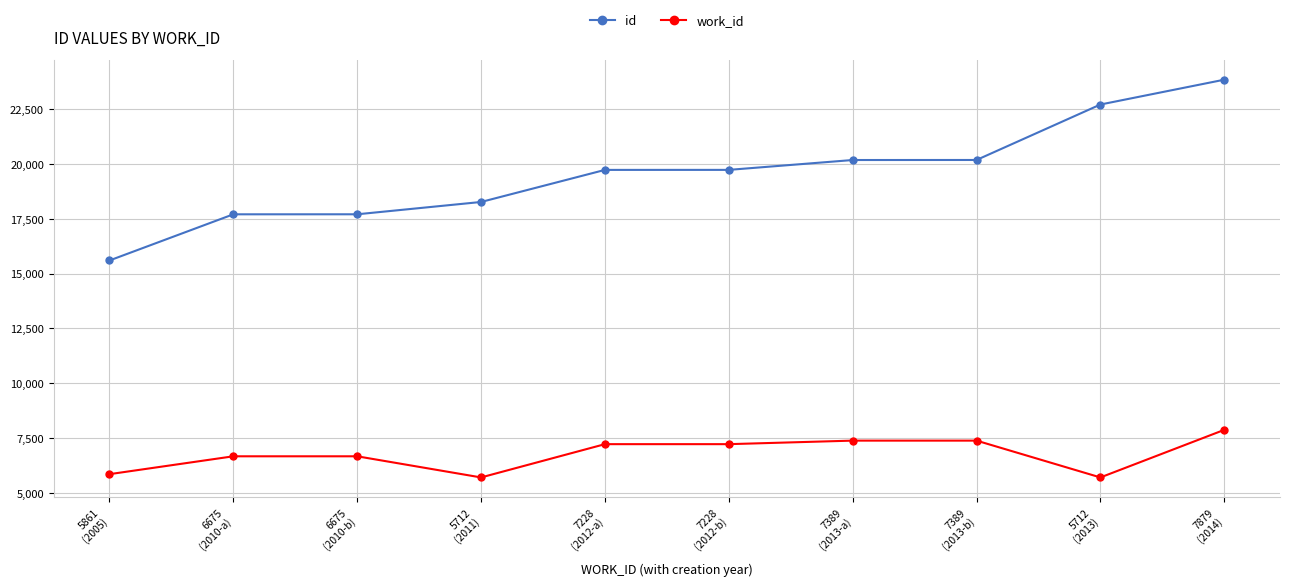

True or false: work_id and id cross at least once.

False